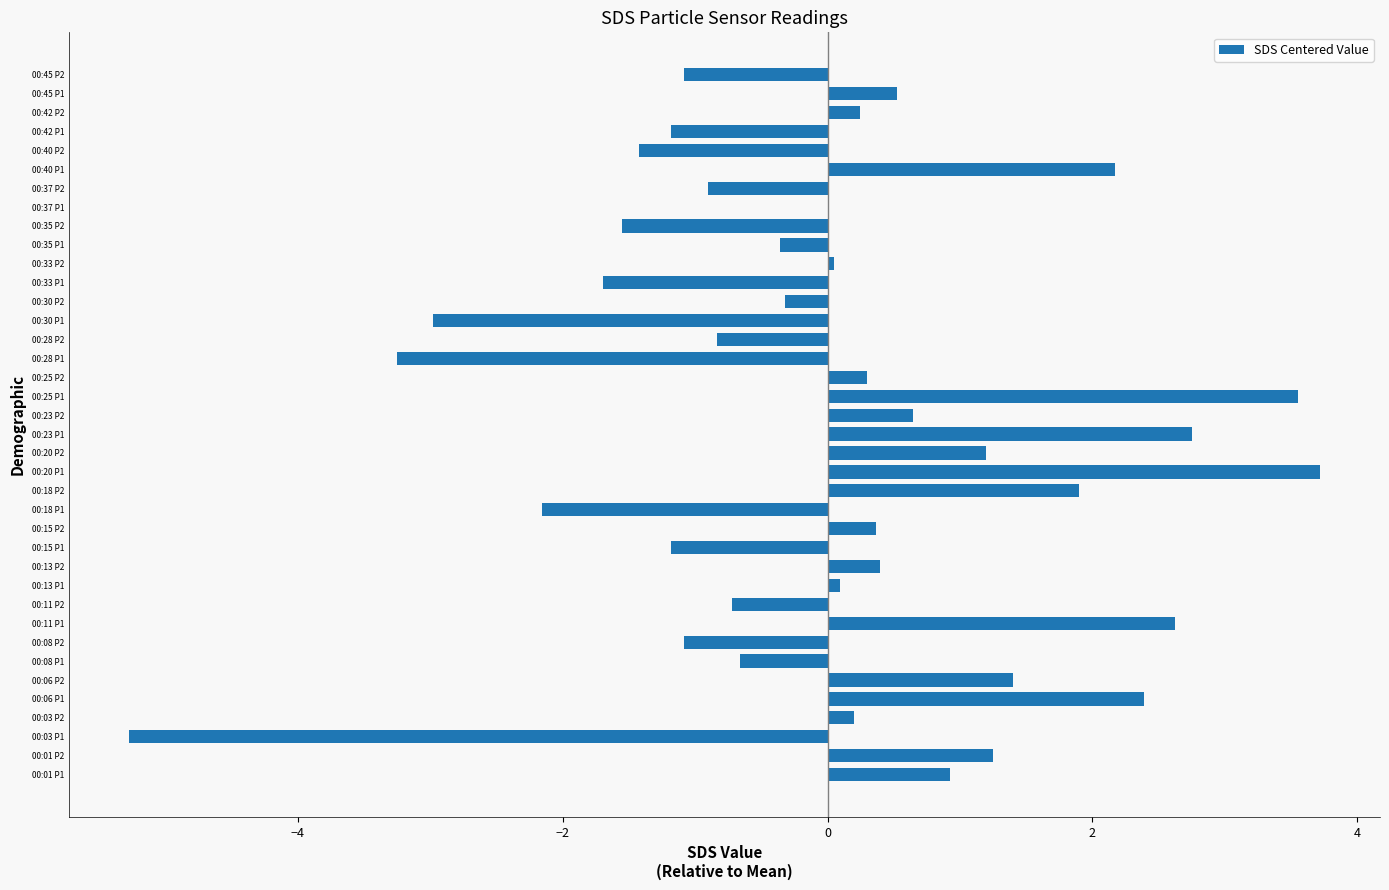

Is it true that the value at 00:28 P1 is -3.2?

True